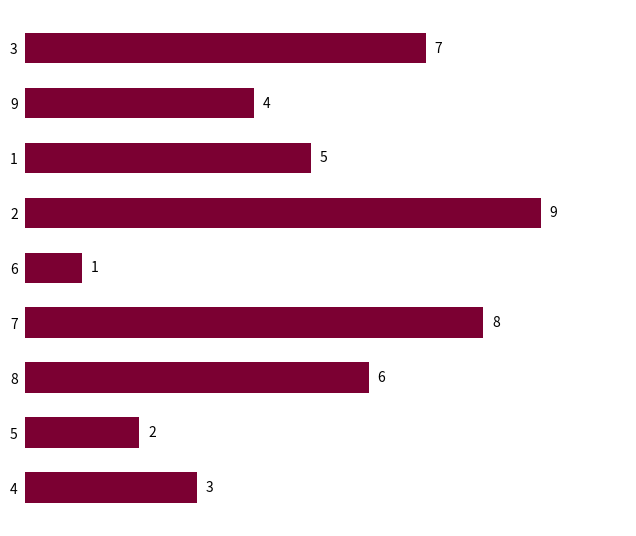

Rank the categories by value from highest to lowest.

2, 7, 3, 8, 1, 9, 4, 5, 6